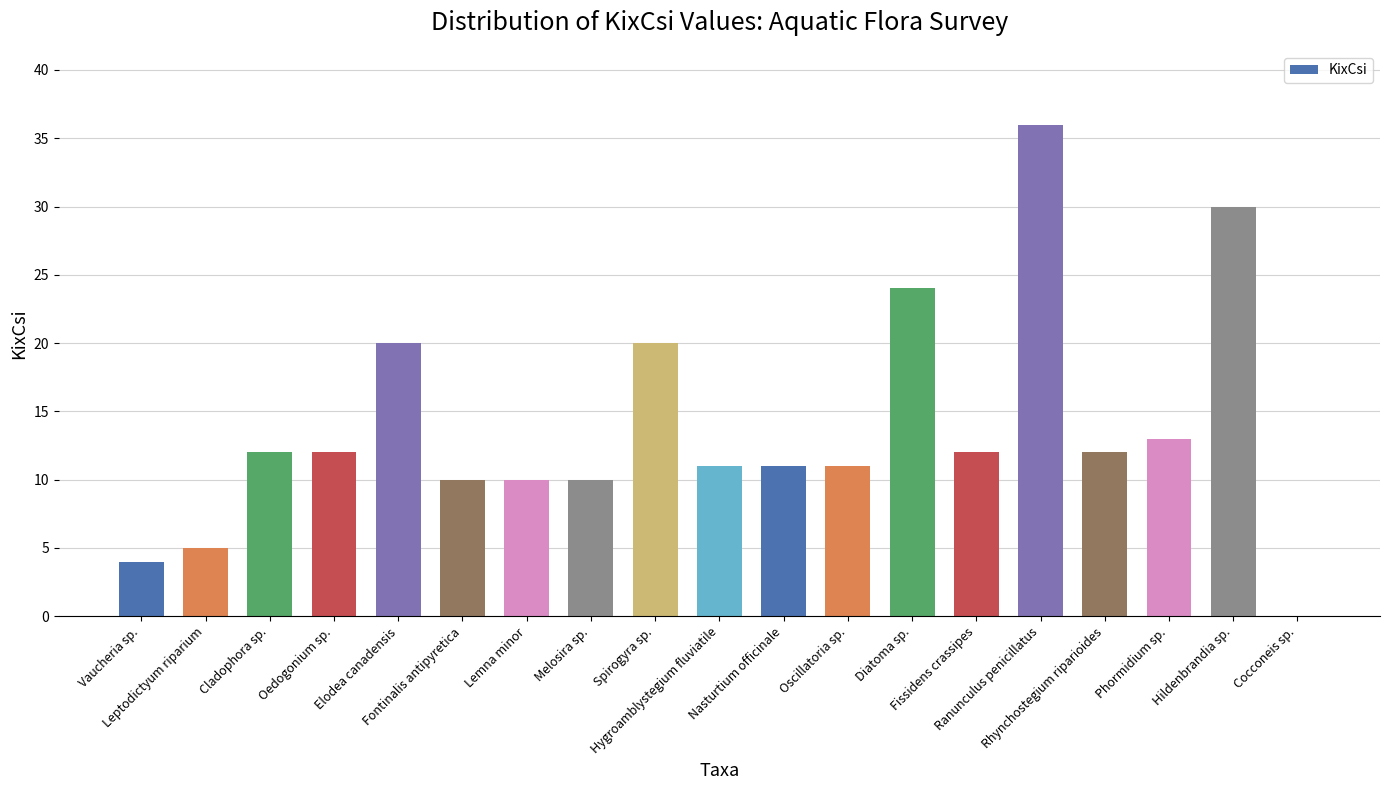

What is the sum of the values at Elodea canadensis and Vaucheria sp.?

24